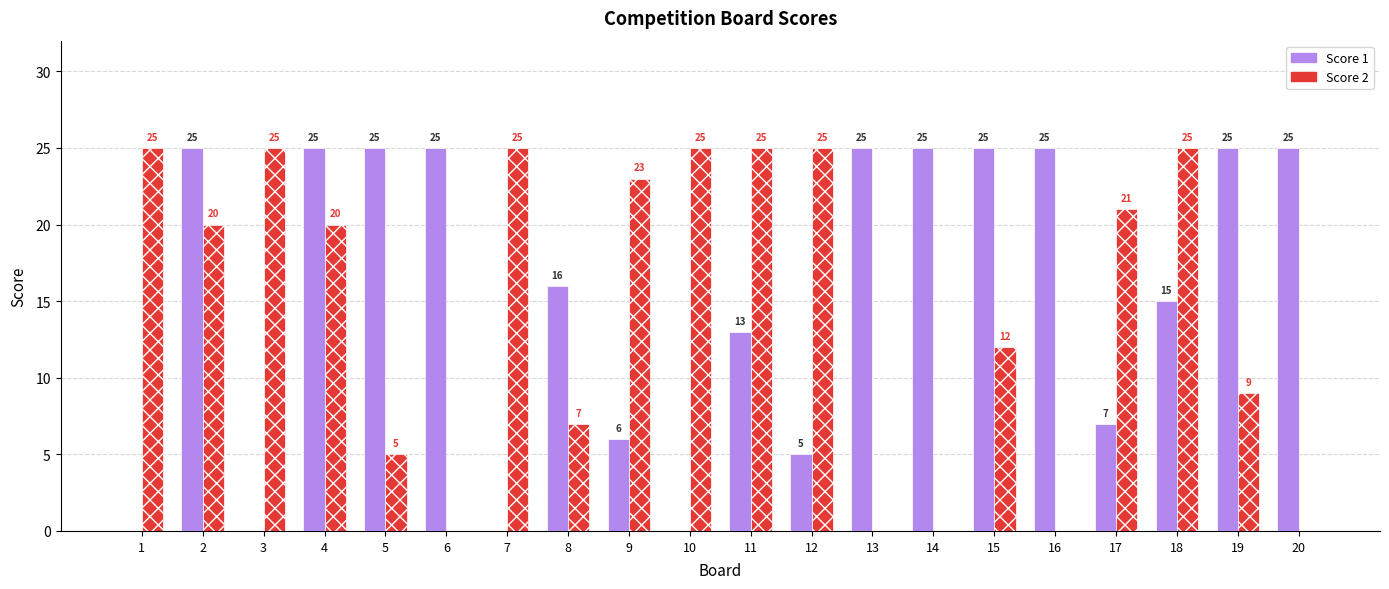

Reading left to right, list all the values displayed in this chart.

Score 1: 1=0	2=25	3=0	4=25	5=25	6=25	7=0	8=16	9=6	10=0	11=13	12=5	13=25	14=25	15=25	16=25	17=7	18=15	19=25	20=25
Score 2: 1=25	2=20	3=25	4=20	5=5	6=0	7=25	8=7	9=23	10=25	11=25	12=25	13=0	14=0	15=12	16=0	17=21	18=25	19=9	20=0